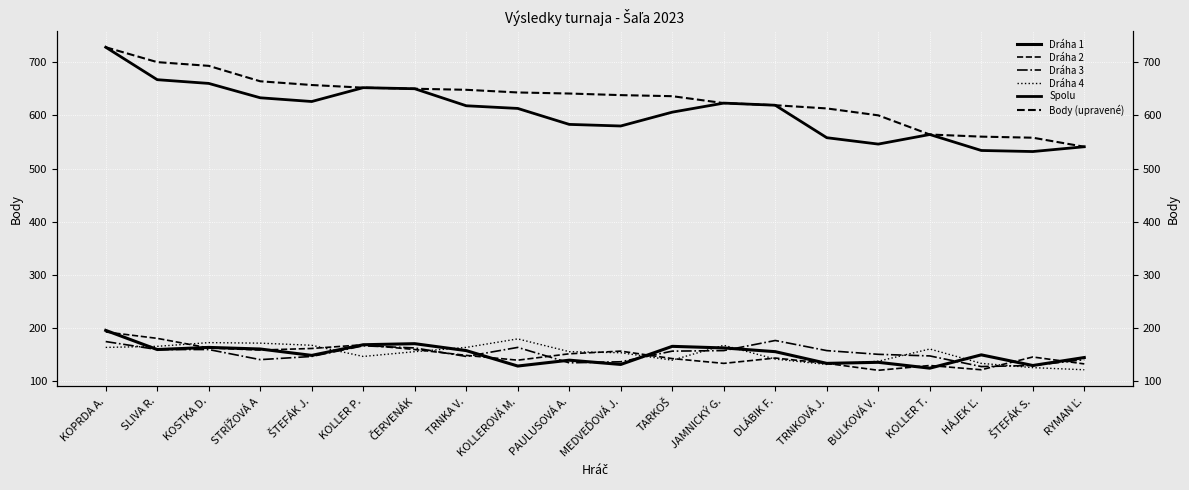

What is the value of the Dráha 2 point at the 13th from the left?

134